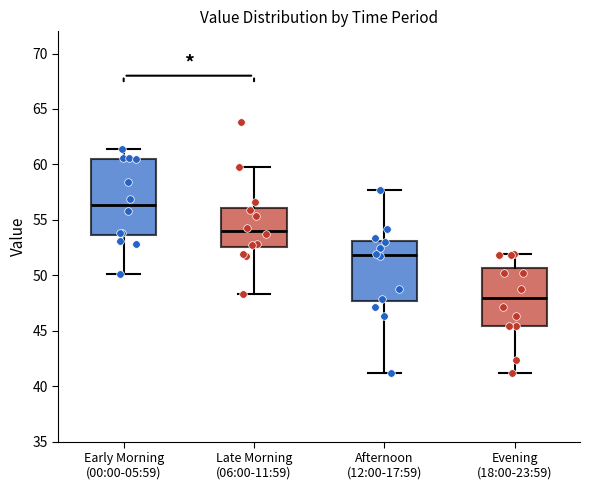

Reading left to right, read every box against the y-axis: the position of its median line, the range the box covers, and the ends of its whiskers. The values are not printed on the chart, so give them approximately, as read against the axis.

Early Morning (00:00-05:59): median 56.5, box 53.5 to 60.5, whiskers 50.0 to 61.5
Late Morning (06:00-11:59): median 54.0, box 52.5 to 56.0, whiskers 48.5 to 60.0
Afternoon (12:00-17:59): median 52.0, box 47.5 to 53.0, whiskers 41.0 to 57.5
Evening (18:00-23:59): median 48.0, box 45.5 to 50.5, whiskers 41.0 to 52.0